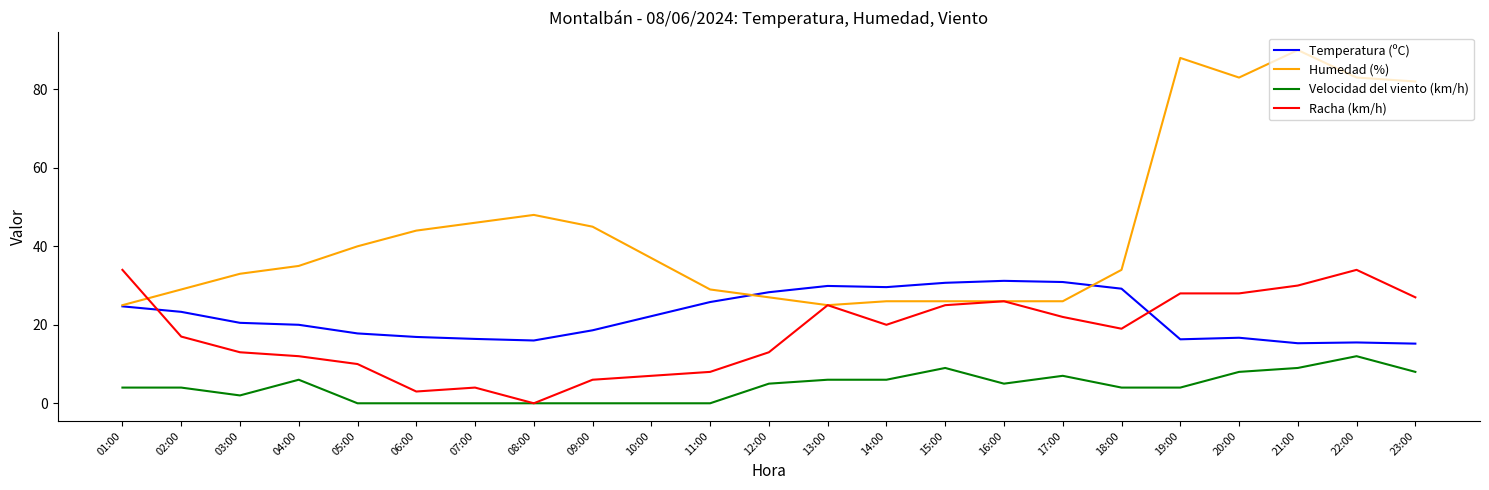

Which series ends up on top after the final intersection of Racha (km/h) and Temperatura (ºC)?

Racha (km/h)